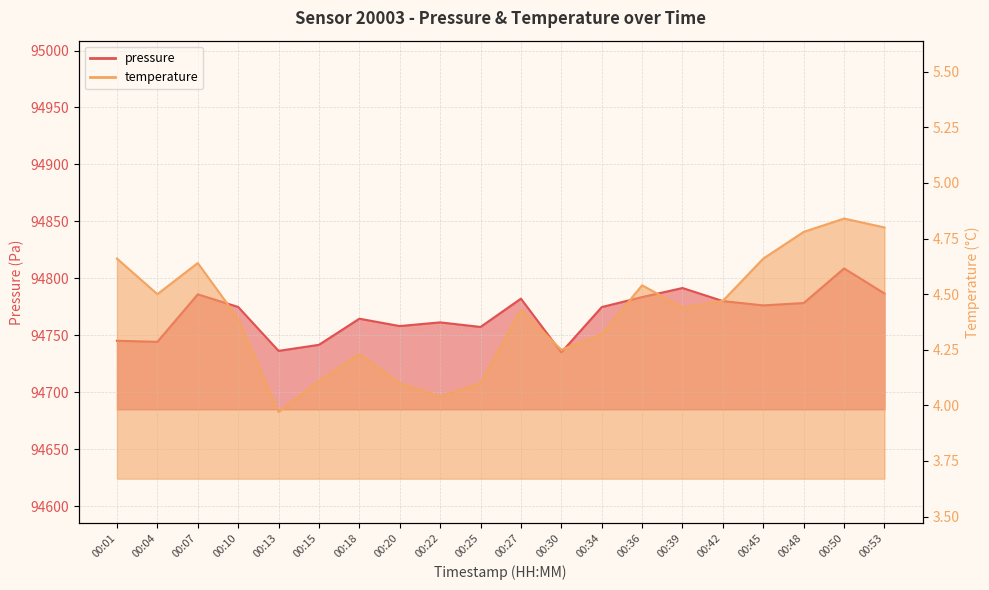

What is the maximum value shown in the chart?

94808.7